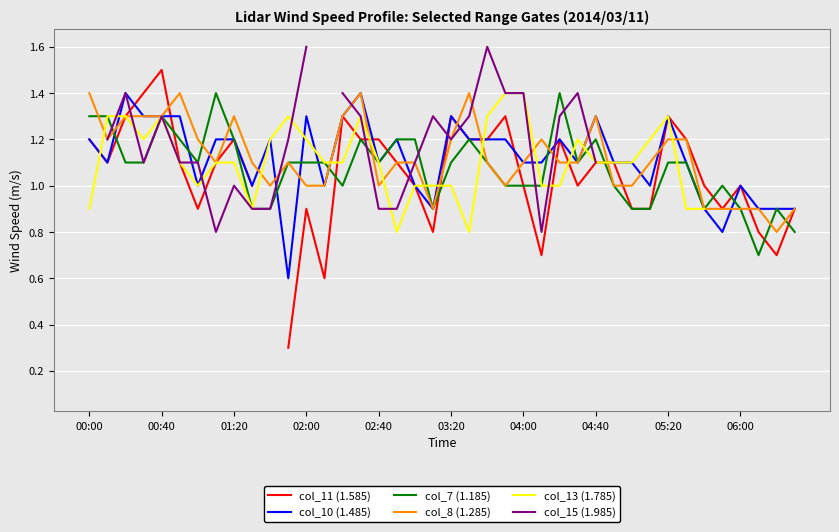

The value of col_11 (1.585) at 27 is 0.7. True or false?

False